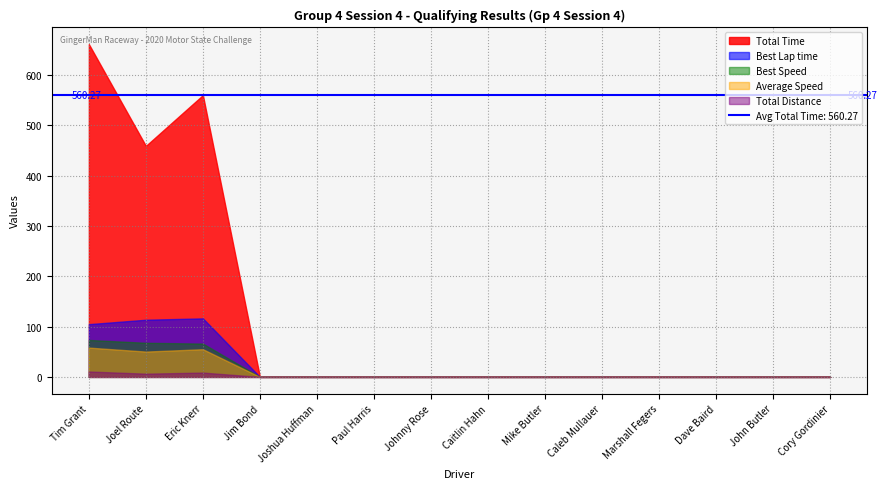

What is the label of the 10th point from the right?

Joshua Huffman